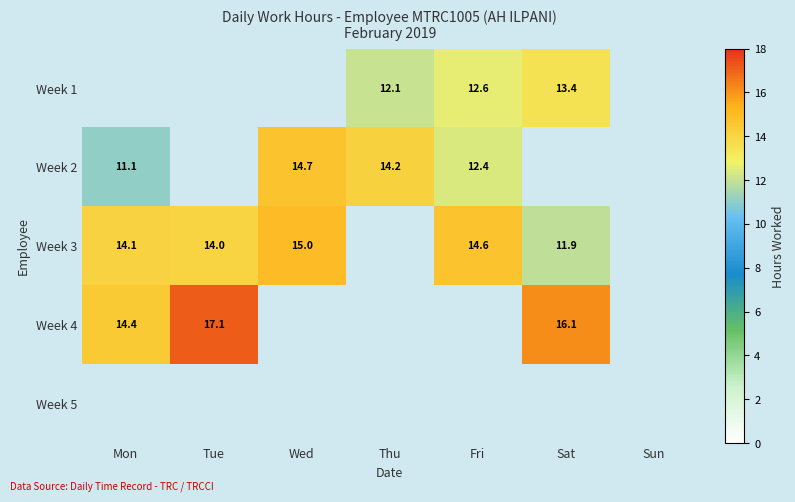

Is the value of Week 1 at Fri greater than the value of Week 4 at Tue?

No